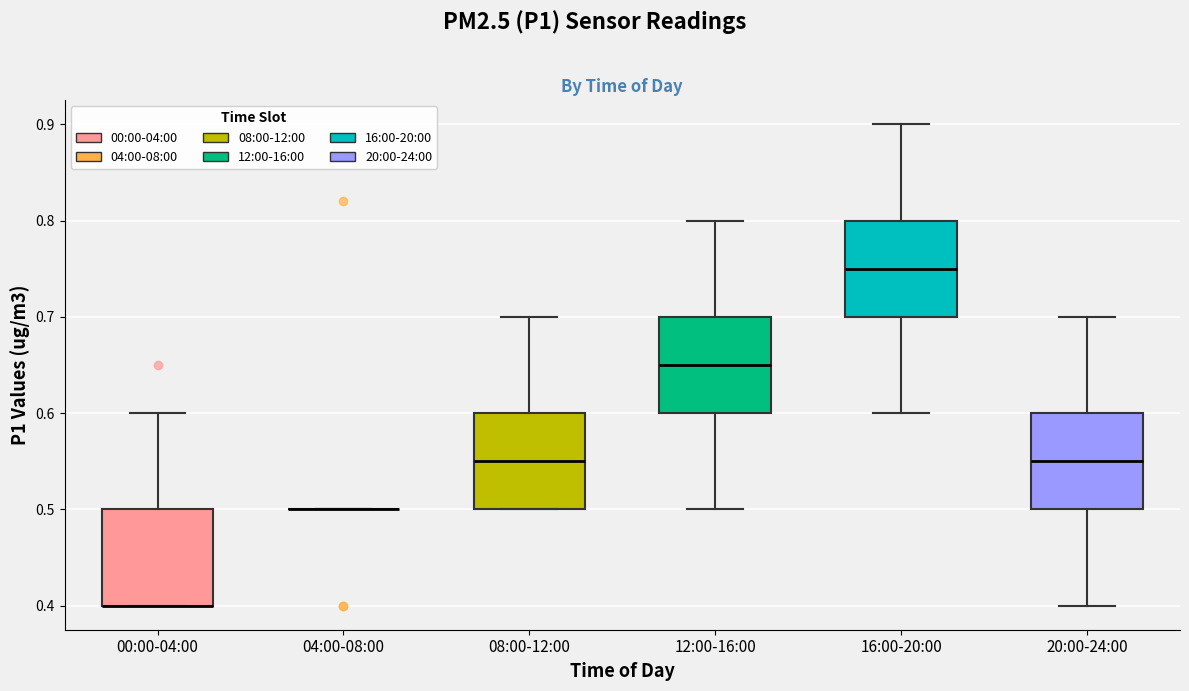

Reading left to right, transcribe this box plot: for each box, give where its median line is, the range the box spans, and where its two whiskers end, as read against the y-axis. The values are not printed on the chart, so give them approximately, as read against the axis.

00:00-04:00: median 0.40 (drawn on the box's lower edge), box 0.40 to 0.50, whiskers 0.40 to 0.60
04:00-08:00: box collapsed to a line at 0.50, whiskers 0.50 to 0.50
08:00-12:00: median 0.55, box 0.50 to 0.60, whiskers 0.50 to 0.70
12:00-16:00: median 0.65, box 0.60 to 0.70, whiskers 0.50 to 0.80
16:00-20:00: median 0.75, box 0.70 to 0.80, whiskers 0.60 to 0.90
20:00-24:00: median 0.55, box 0.50 to 0.60, whiskers 0.40 to 0.70